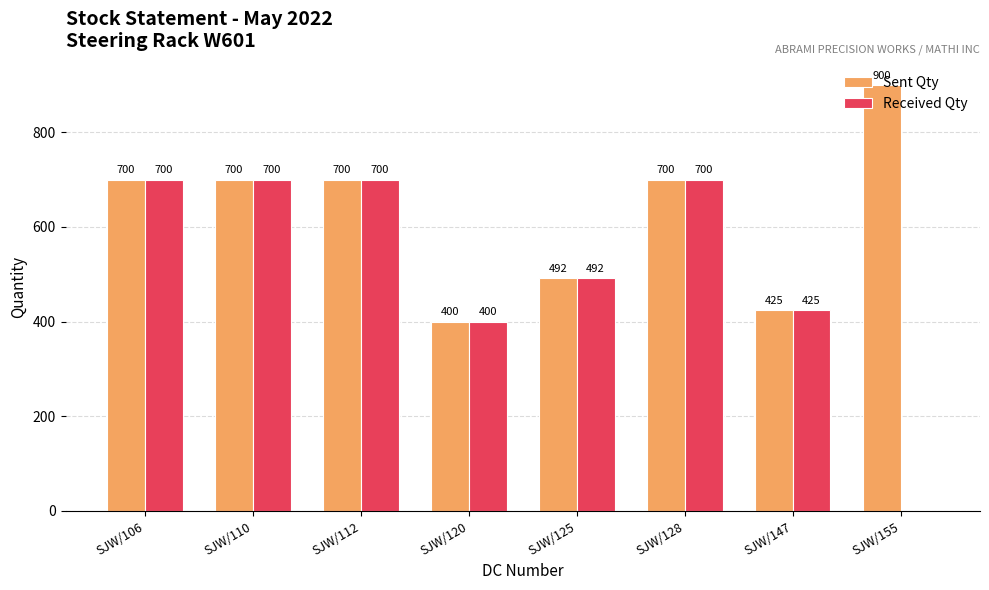

What value does the Sent Qty series have at SJW/110, to the nearest 50?

700